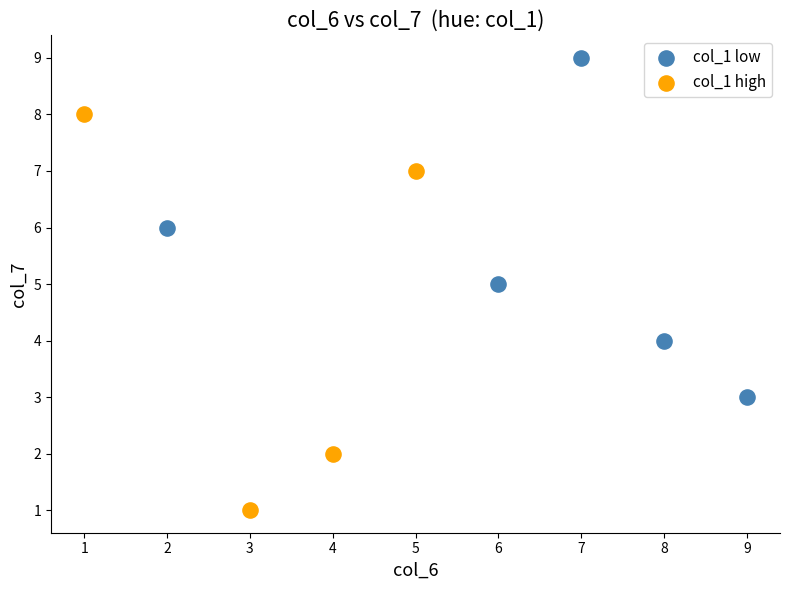

Which series has the largest Y range (max minus min)?

col_1 high